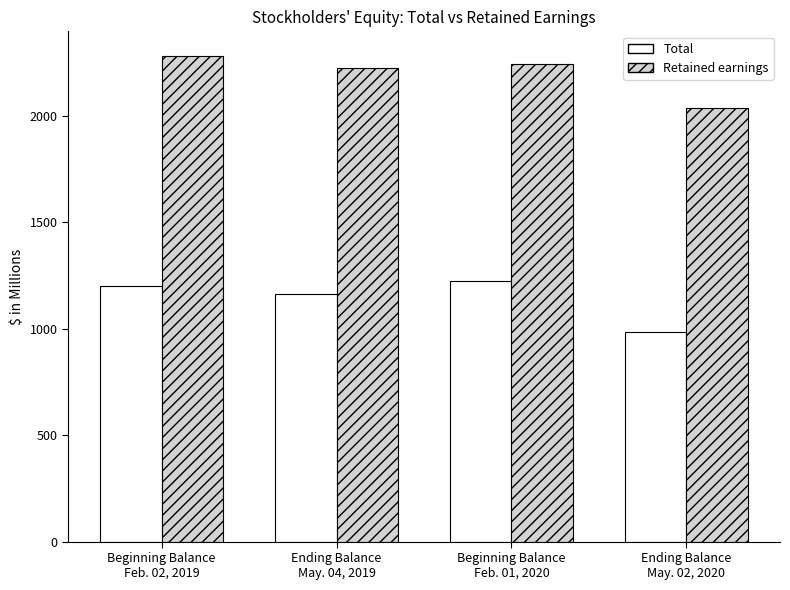

Which series has the largest total across all categories?

Retained earnings